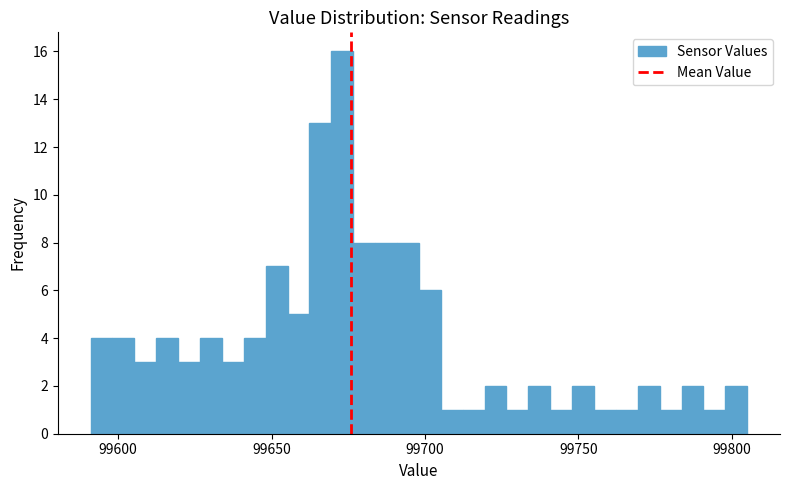

Read against the x-axis, roughly where is the centre of the tallest bar?

99675